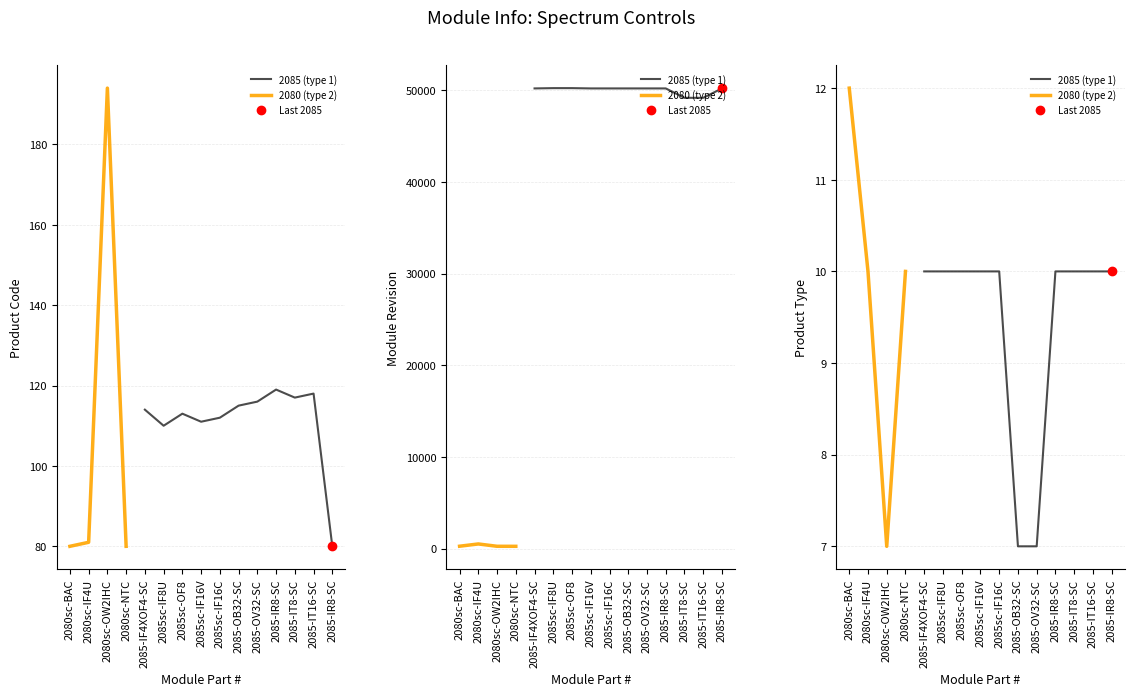

What is the total value across all series at 0?

50332